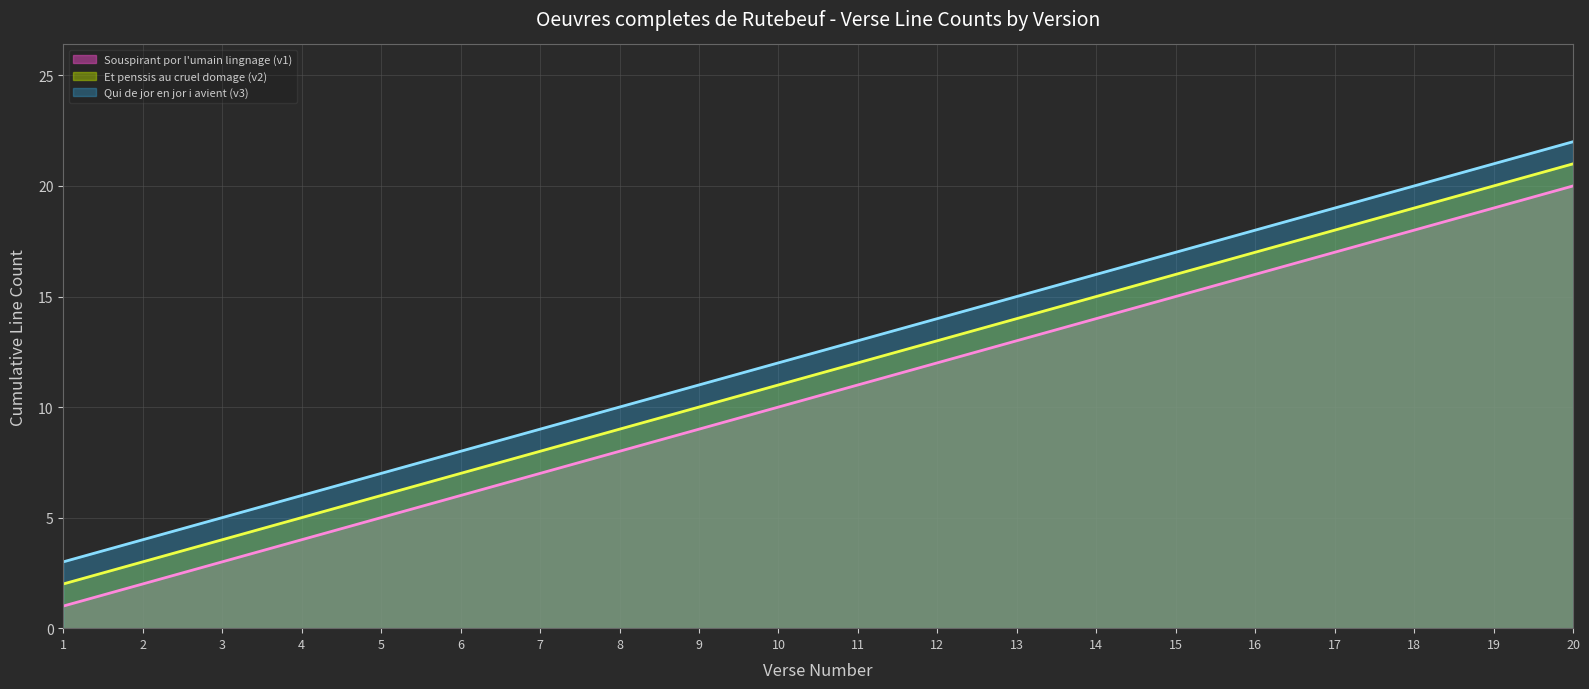

Reading left to right, what are all the values shown in this chart?

Souspirant por l'umain lingnage (v1): 1	2	3	4	5	6	7	8	9	10	11	12	13	14	15	16	17	18	19	20
Et penssis au cruel domage (v2): 2	3	4	5	6	7	8	9	10	11	12	13	14	15	16	17	18	19	20	21
Qui de jor en jor i avient (v3): 3	4	5	6	7	8	9	10	11	12	13	14	15	16	17	18	19	20	21	22